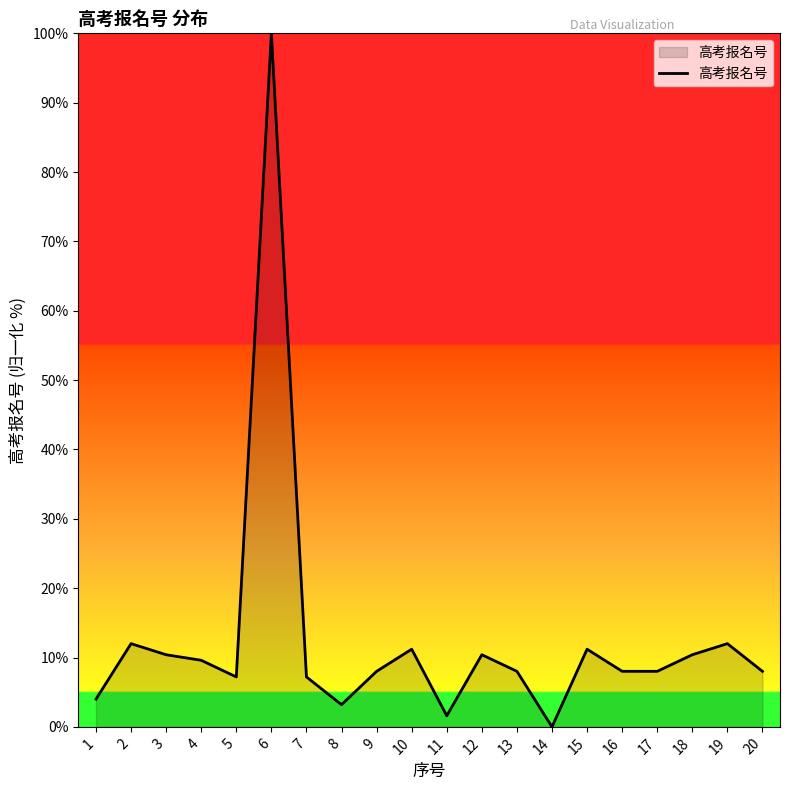

What is the change in value from 6 to 19?

-88.0